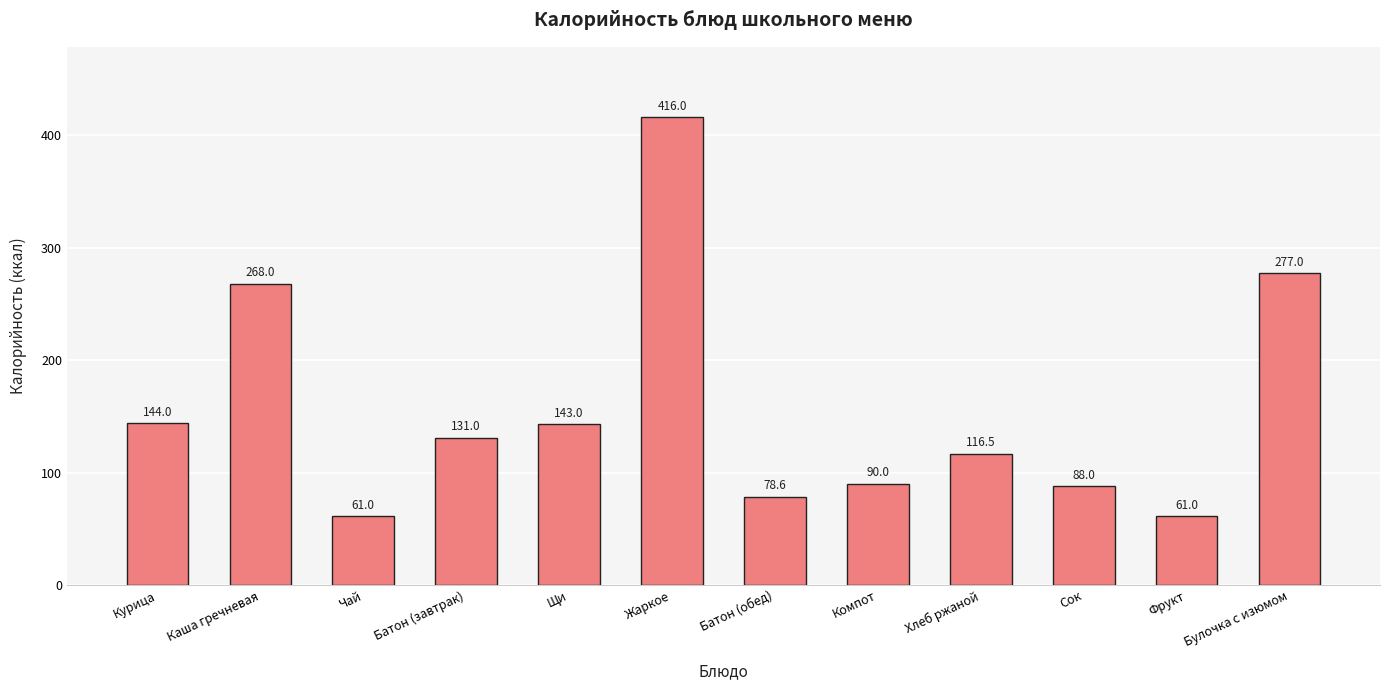

What is the change in value from Курица to Булочка с изюмом?

+133.0